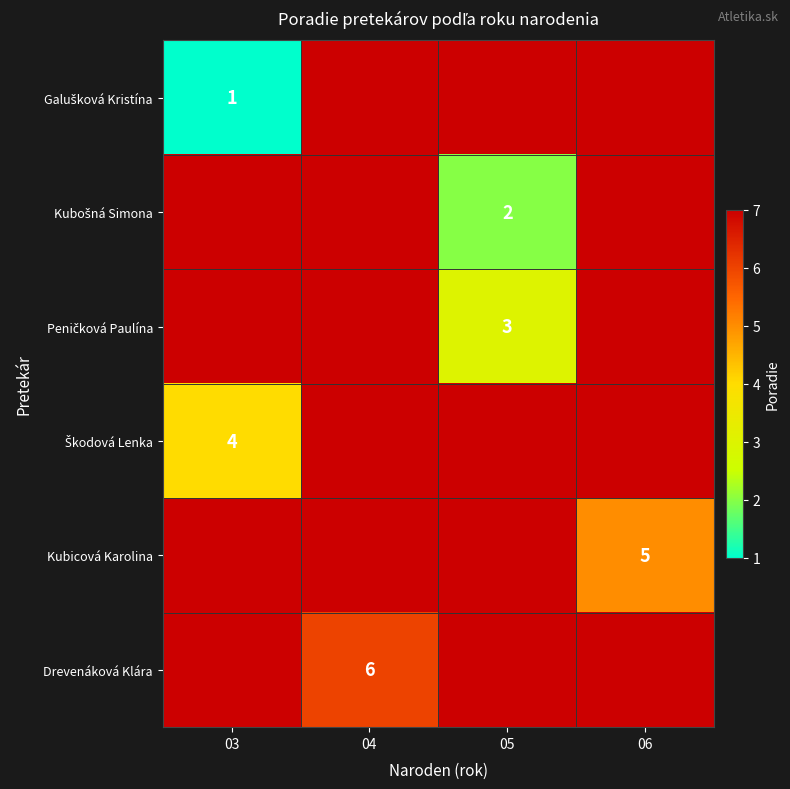

What is the total value across all series at 03?

33